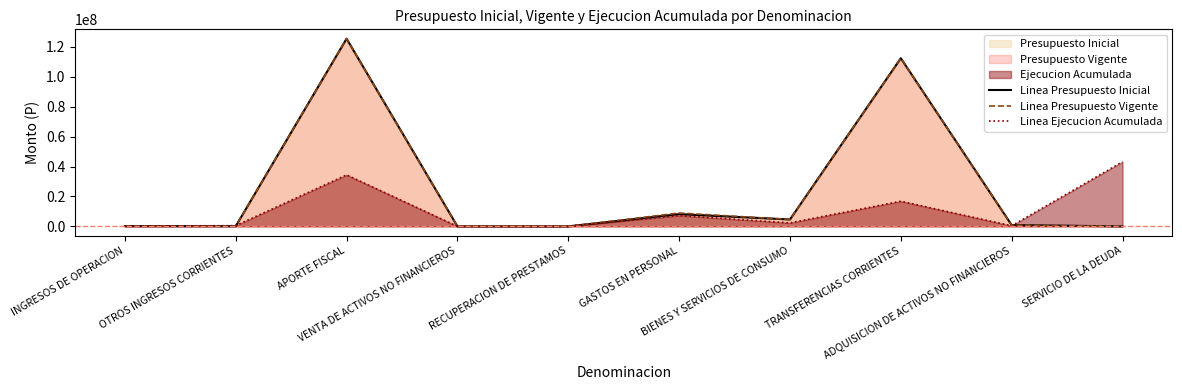

Where does the Linea Ejecucion Acumulada series first go above 2327536?

APORTE FISCAL